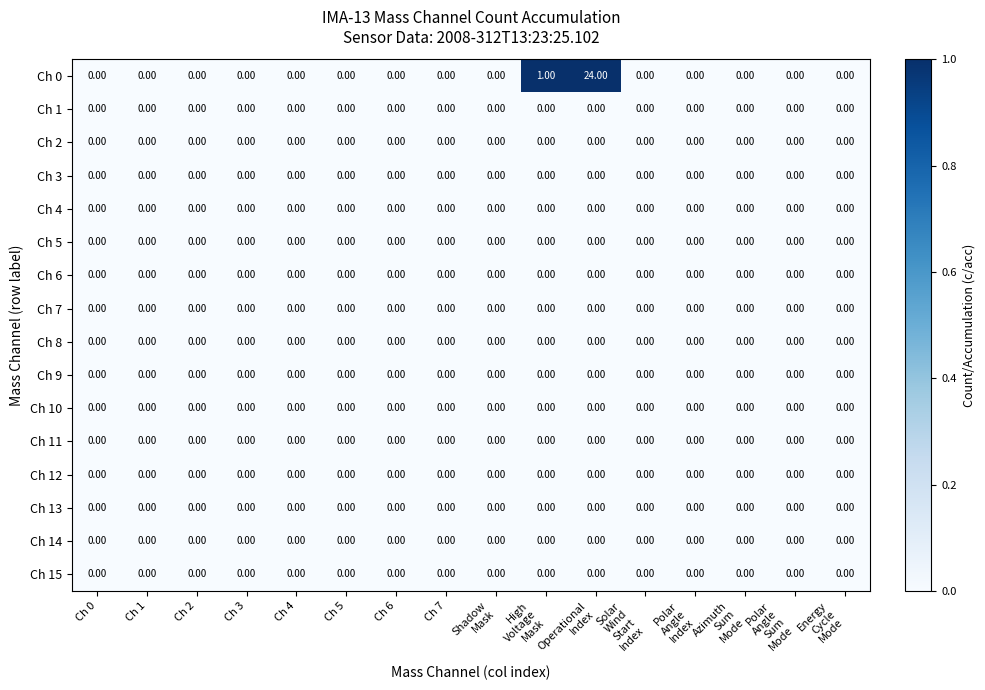

Which series has the widest spread of values?

Ch 0